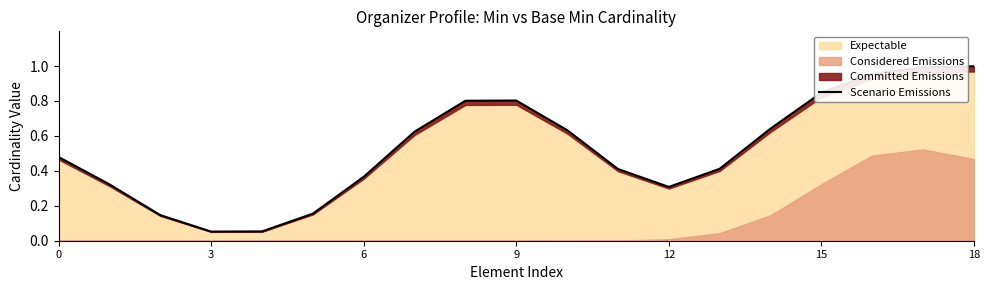

What is the difference between the second highest and minimum values?

0.9